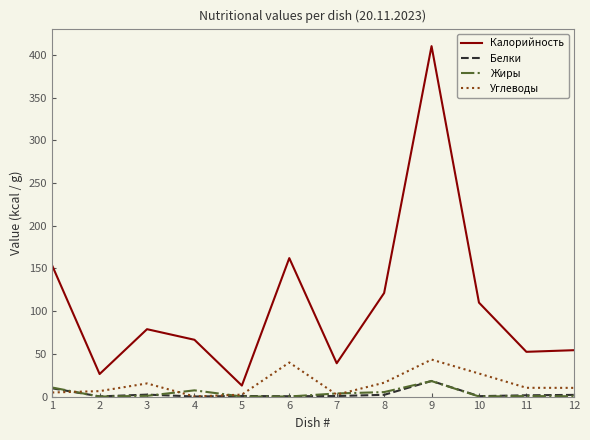

What is the spread (max minus min) of values at 5?

12.8